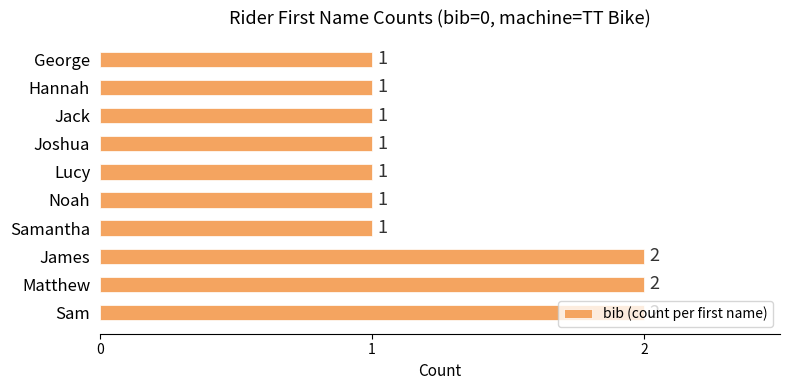

The value at Joshua is 2. True or false?

False